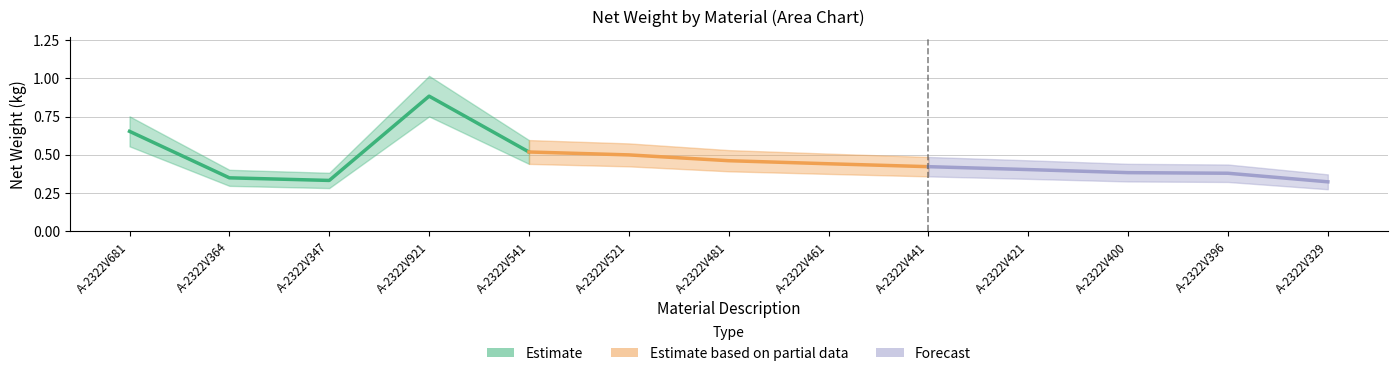

Which label corresponds to the largest value in the chart?

A-2322V921